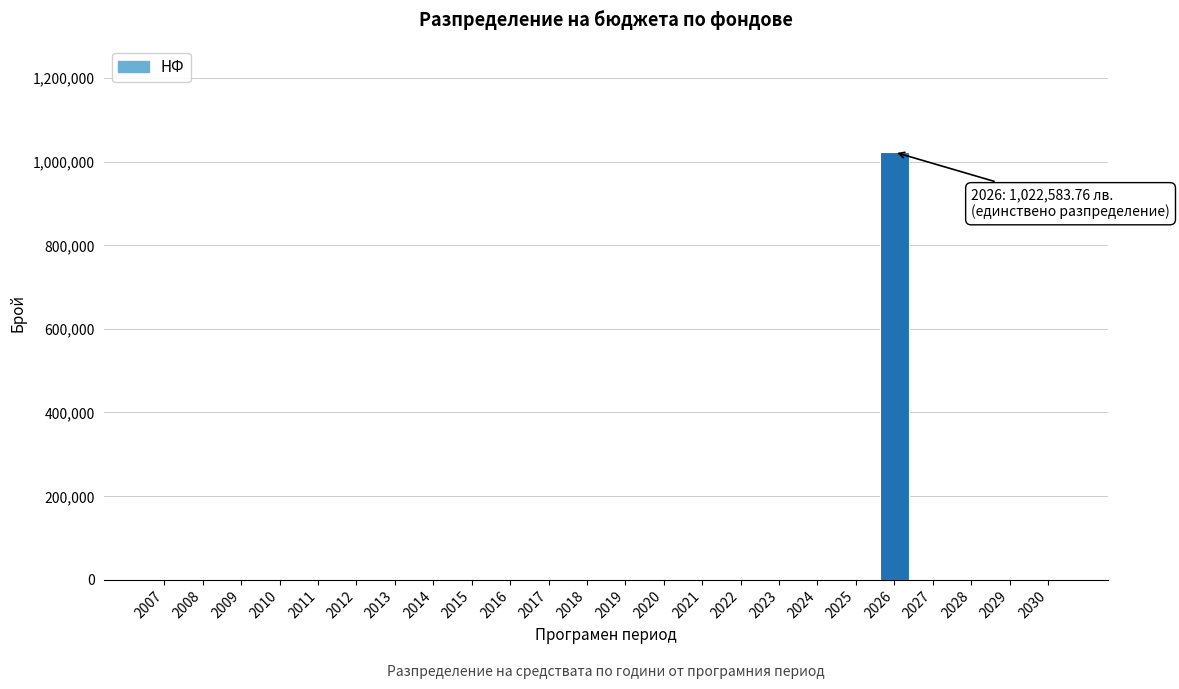

Reading right to left, extract all data points from this chart.

2030=0.0	2029=0.0	2028=0.0	2027=0.0	2026=1022583.8	2025=0.0	2024=0.0	2023=0.0	2022=0.0	2021=0.0	2020=0.0	2019=0.0	2018=0.0	2017=0.0	2016=0.0	2015=0.0	2014=0.0	2013=0.0	2012=0.0	2011=0.0	2010=0.0	2009=0.0	2008=0.0	2007=0.0